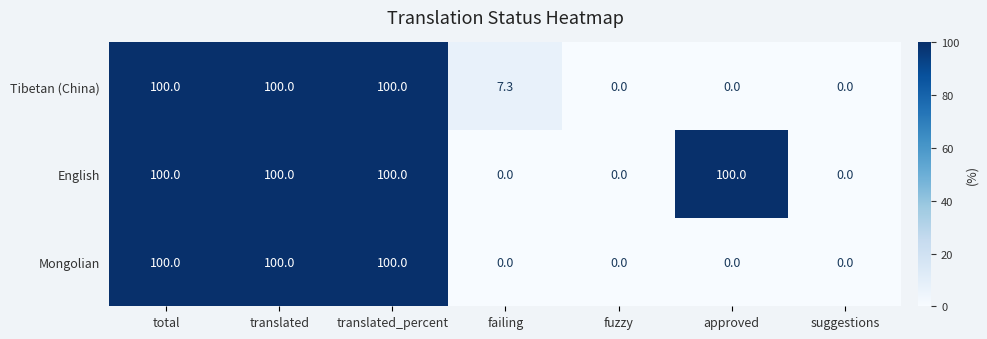

Reading right to left, what are all the values shown in this chart?

Tibetan (China): suggestions=0.0	approved=0.0	fuzzy=0.0	failing=7.3	translated_percent=100.0	translated=100.0	total=100.0
English: suggestions=0.0	approved=100.0	fuzzy=0.0	failing=0.0	translated_percent=100.0	translated=100.0	total=100.0
Mongolian: suggestions=0.0	approved=0.0	fuzzy=0.0	failing=0.0	translated_percent=100.0	translated=100.0	total=100.0